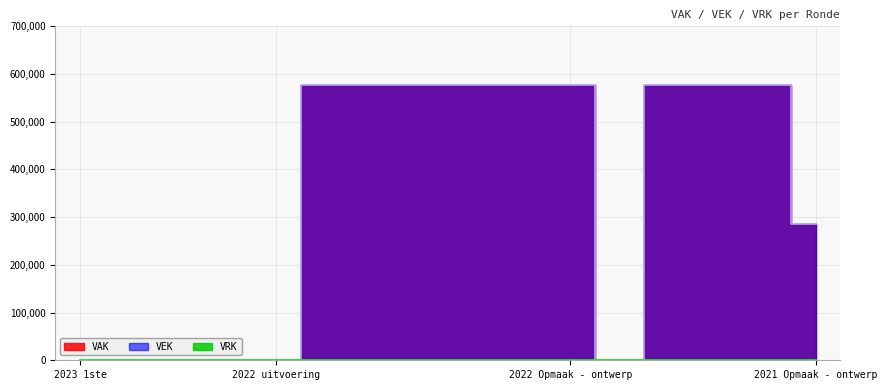

Does the chart display data point markers on the line(s)?

No